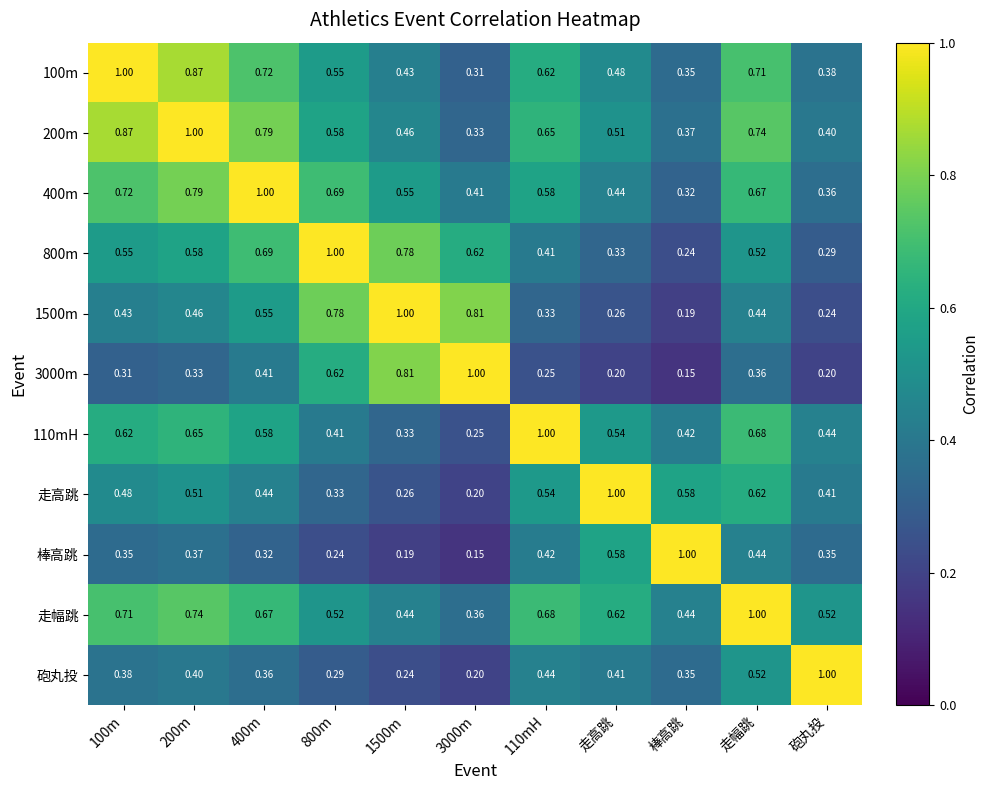

At 200m, list the series in order from largest to smallest.

200m, 100m, 400m, 走幅跳, 110mH, 800m, 走高跳, 1500m, 砲丸投, 棒高跳, 3000m